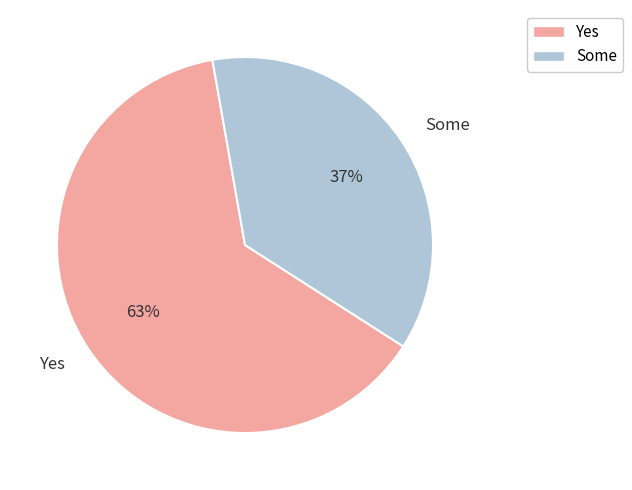

Which slice is the largest?

Yes